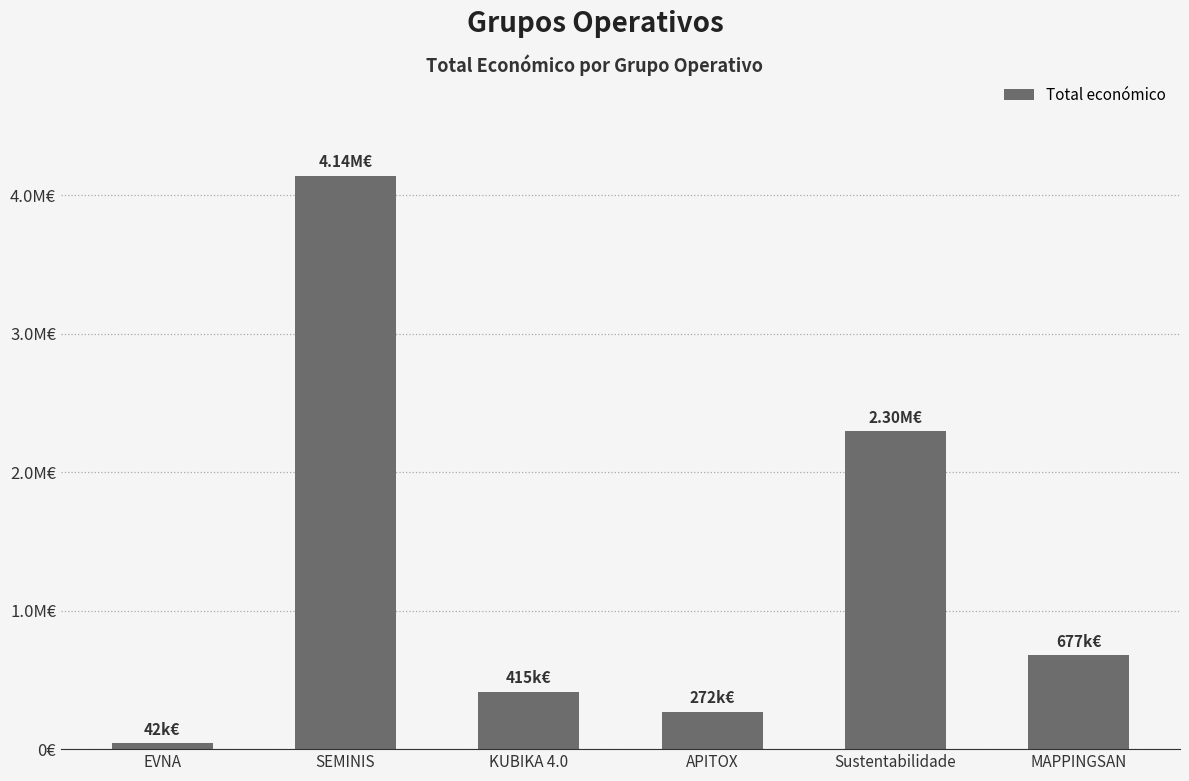

Does the chart contain any negative values?

No